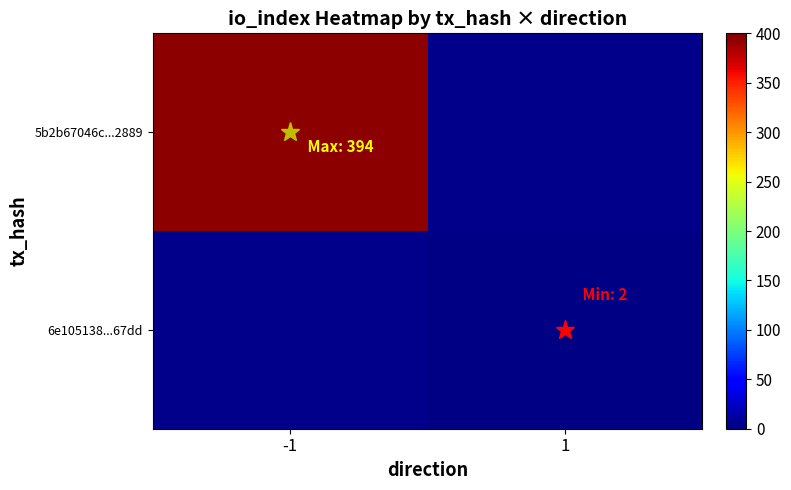

At which category does the chart reach its minimum across all series?

1